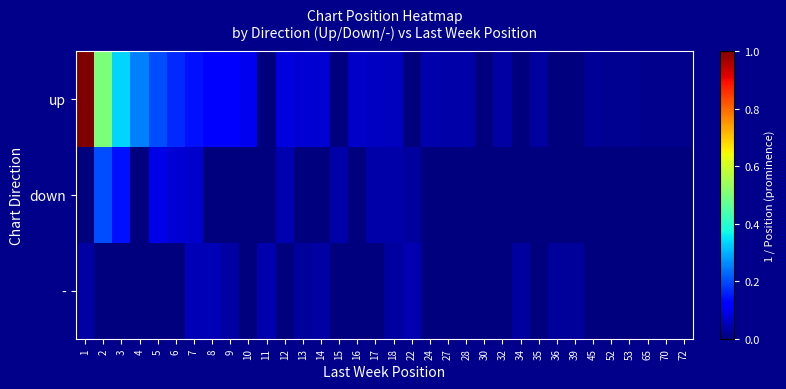

Which series has the largest total across all categories?

up